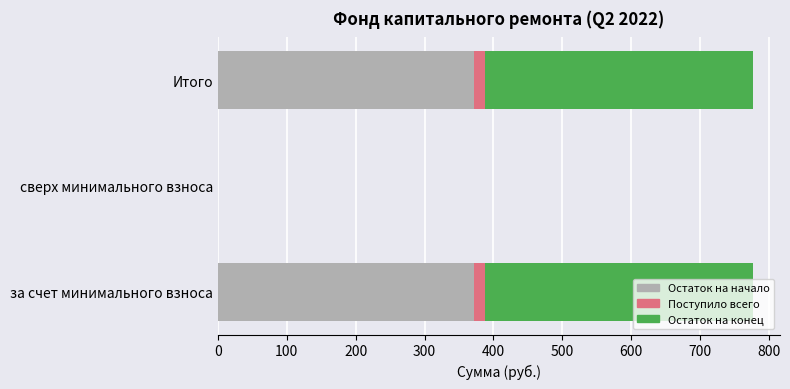

What is the sum of the Остаток на начало values at за счет минимального взноса and Итого?

742.9